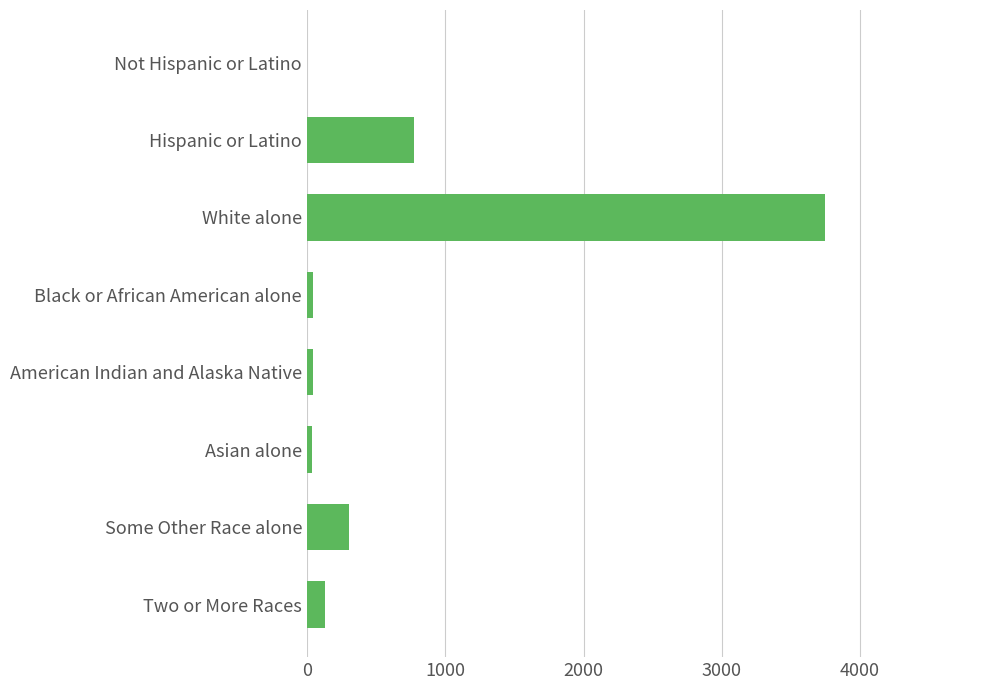

At which label is the value closest to 1873?

Hispanic or Latino